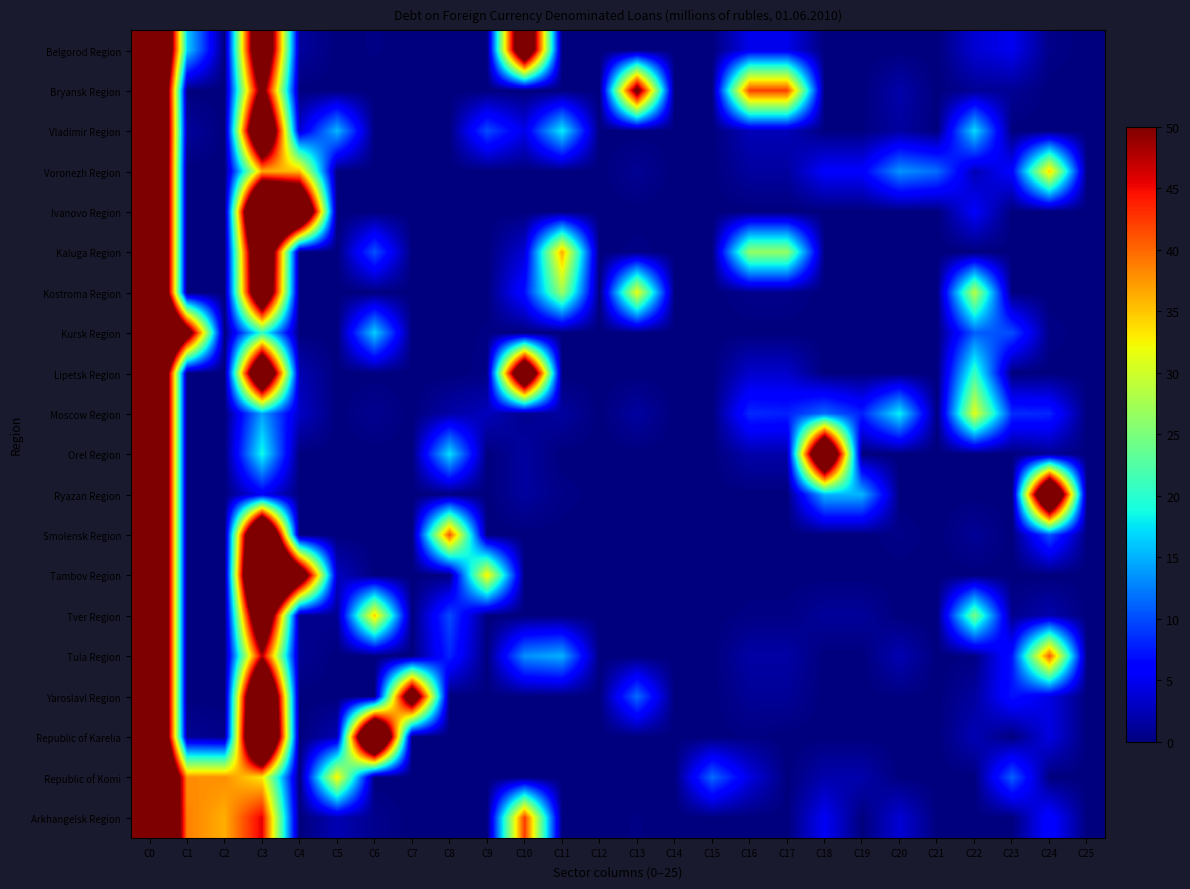

Count the number of categories in the chart.

26